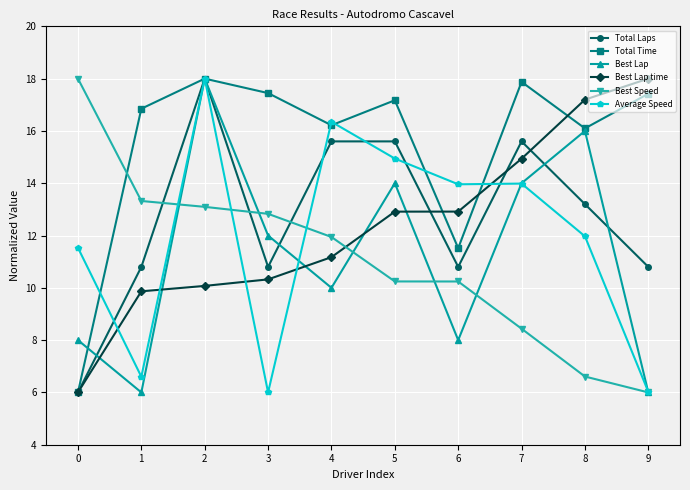

Is this an area chart (filled region under the line)?

No